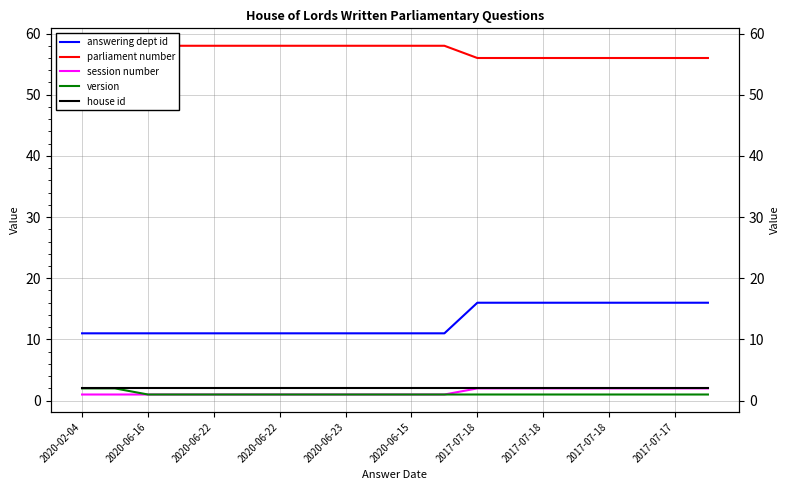

Does the chart have visible grid lines?

Yes